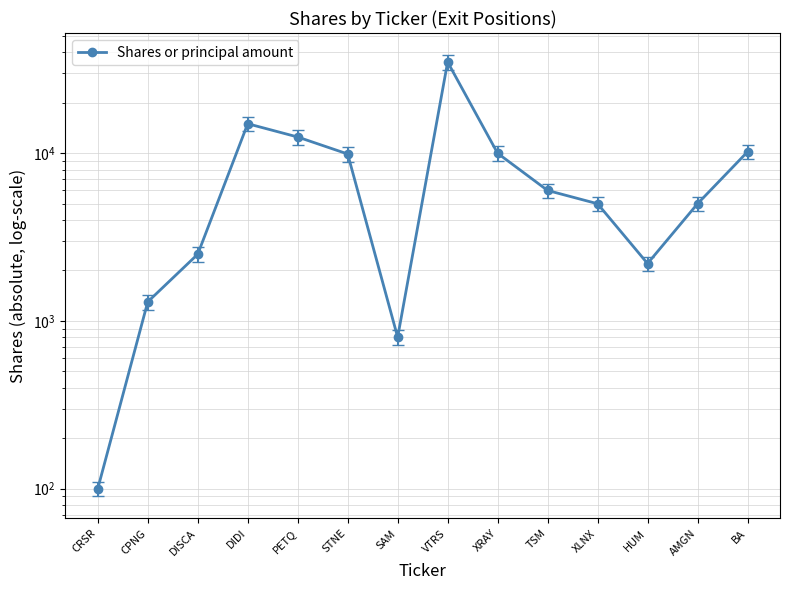

At which label is the value closest to 17550?

DIDI